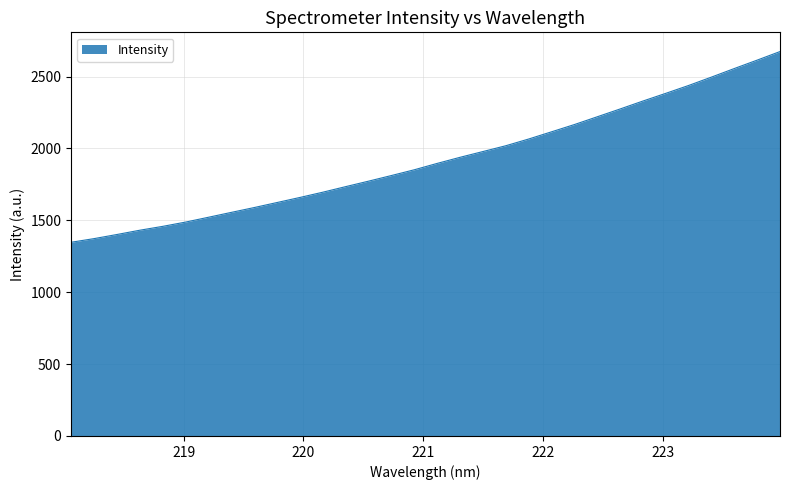

What is the smallest value displayed?

1347.5